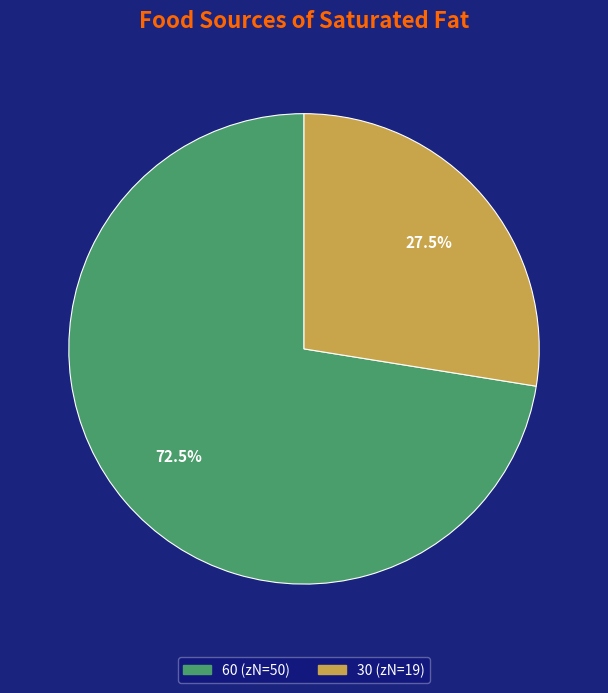

Rank the categories by value from lowest to highest.

30, 60